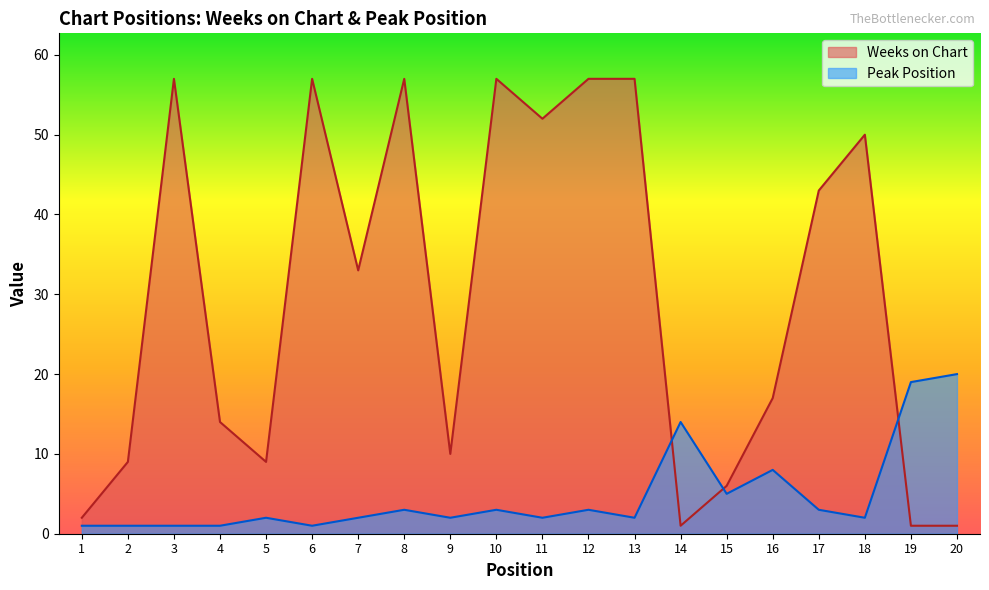

What is the value of the Weeks on Chart point at the 11th from the left?

52